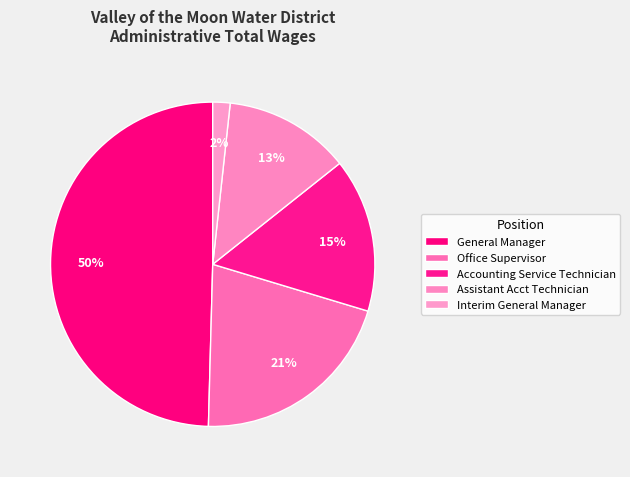

How much of the chart is everything except Accounting Service Technician?

84.6%